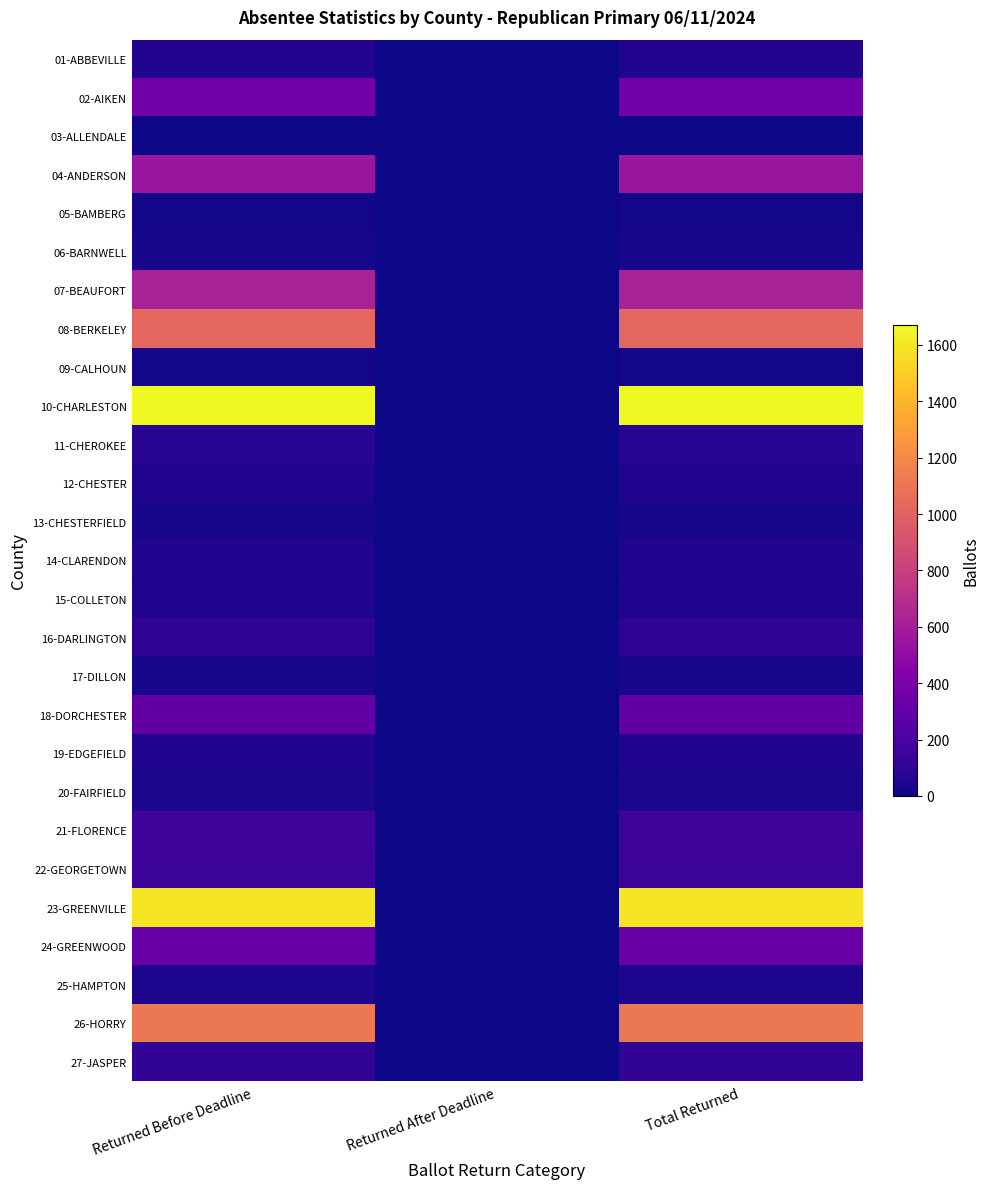

Reading right to left, list all the values displayed in this chart.

01-ABBEVILLE: Total Returned=57	Returned After Deadline=0	Returned Before Deadline=57
02-AIKEN: Total Returned=368	Returned After Deadline=1	Returned Before Deadline=367
03-ALLENDALE: Total Returned=1	Returned After Deadline=0	Returned Before Deadline=1
04-ANDERSON: Total Returned=554	Returned After Deadline=0	Returned Before Deadline=554
05-BAMBERG: Total Returned=16	Returned After Deadline=0	Returned Before Deadline=16
06-BARNWELL: Total Returned=31	Returned After Deadline=0	Returned Before Deadline=31
07-BEAUFORT: Total Returned=618	Returned After Deadline=0	Returned Before Deadline=618
08-BERKELEY: Total Returned=1020	Returned After Deadline=0	Returned Before Deadline=1020
09-CALHOUN: Total Returned=17	Returned After Deadline=0	Returned Before Deadline=17
10-CHARLESTON: Total Returned=1671	Returned After Deadline=2	Returned Before Deadline=1669
11-CHEROKEE: Total Returned=81	Returned After Deadline=0	Returned Before Deadline=81
12-CHESTER: Total Returned=46	Returned After Deadline=0	Returned Before Deadline=46
13-CHESTERFIELD: Total Returned=31	Returned After Deadline=0	Returned Before Deadline=31
14-CLARENDON: Total Returned=57	Returned After Deadline=0	Returned Before Deadline=57
15-COLLETON: Total Returned=52	Returned After Deadline=0	Returned Before Deadline=52
16-DARLINGTON: Total Returned=99	Returned After Deadline=0	Returned Before Deadline=99
17-DILLON: Total Returned=31	Returned After Deadline=0	Returned Before Deadline=31
18-DORCHESTER: Total Returned=306	Returned After Deadline=2	Returned Before Deadline=304
19-EDGEFIELD: Total Returned=56	Returned After Deadline=0	Returned Before Deadline=56
20-FAIRFIELD: Total Returned=38	Returned After Deadline=0	Returned Before Deadline=38
21-FLORENCE: Total Returned=162	Returned After Deadline=0	Returned Before Deadline=162
22-GEORGETOWN: Total Returned=147	Returned After Deadline=0	Returned Before Deadline=147
23-GREENVILLE: Total Returned=1593	Returned After Deadline=0	Returned Before Deadline=1593
24-GREENWOOD: Total Returned=323	Returned After Deadline=0	Returned Before Deadline=323
25-HAMPTON: Total Returned=42	Returned After Deadline=0	Returned Before Deadline=42
26-HORRY: Total Returned=1114	Returned After Deadline=0	Returned Before Deadline=1114
27-JASPER: Total Returned=105	Returned After Deadline=0	Returned Before Deadline=105